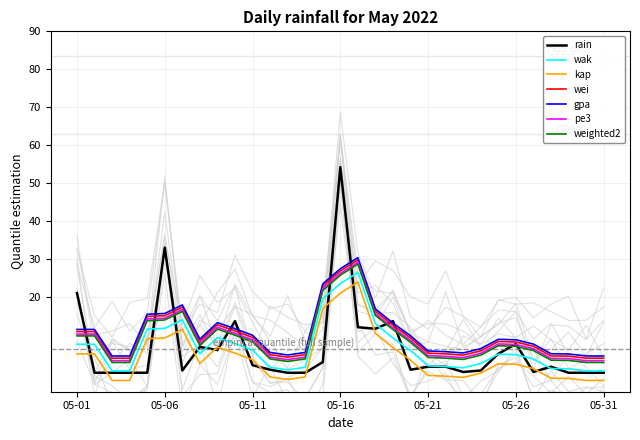

Which label corresponds to the smallest value in the chart?

2022-05-02